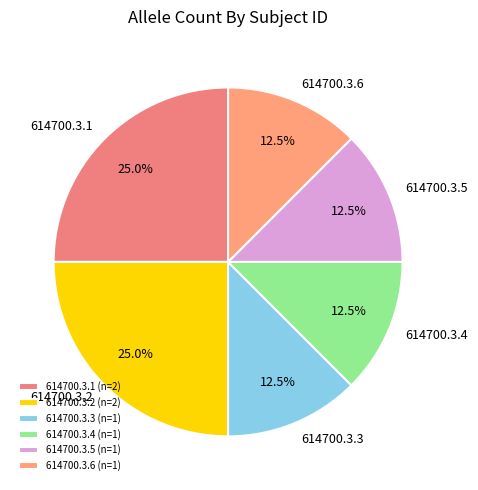

The 614700.3.2 slice represents 14% of the pie. True or false?

False